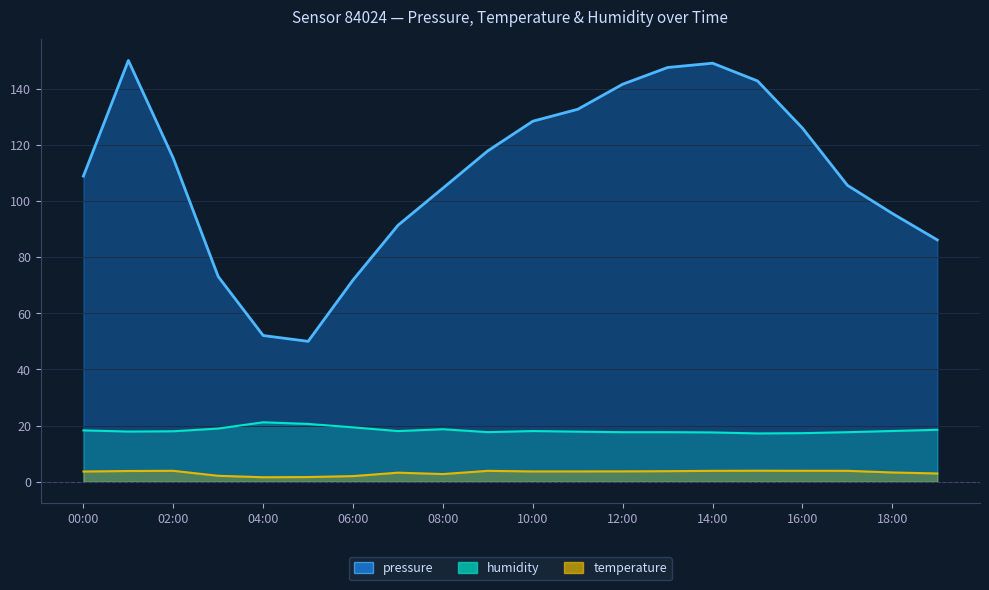

Which series changed the most between 09:00 and 14:00?

pressure